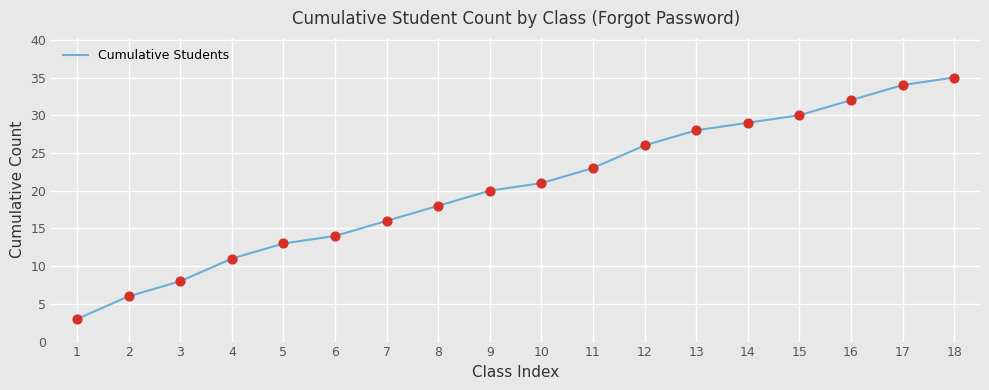

What is the ratio of the value at 6 to the value at 4?

1.3